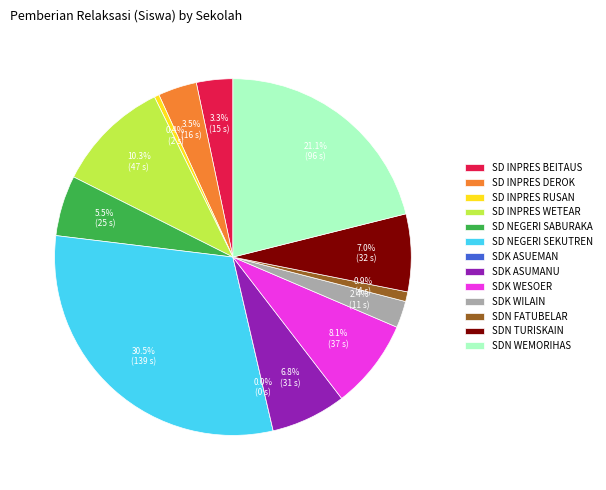

Approximately how many times larger is the value at SDK WESOER compared to SD INPRES RUSAN?

18.5